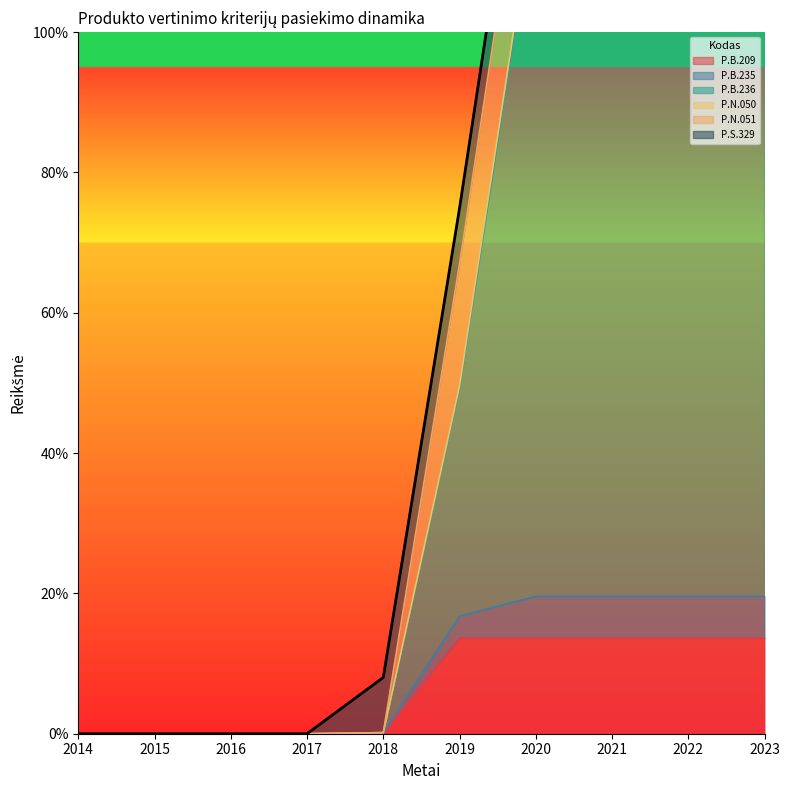

Which category has the lowest value in the P.B.209 series?

2014